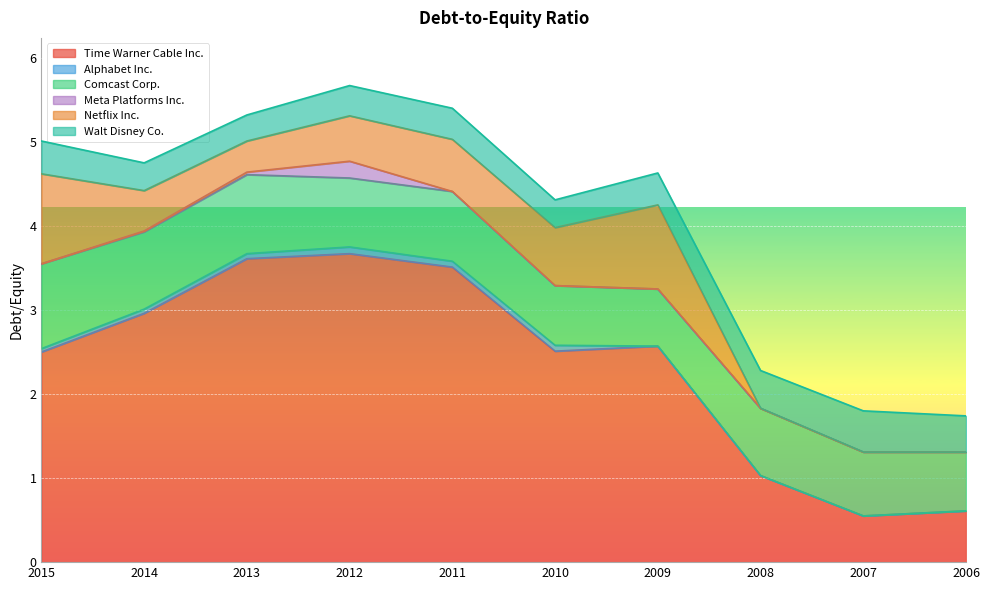

True or false: Alphabet Inc. and Netflix Inc. intersect in this chart.

False